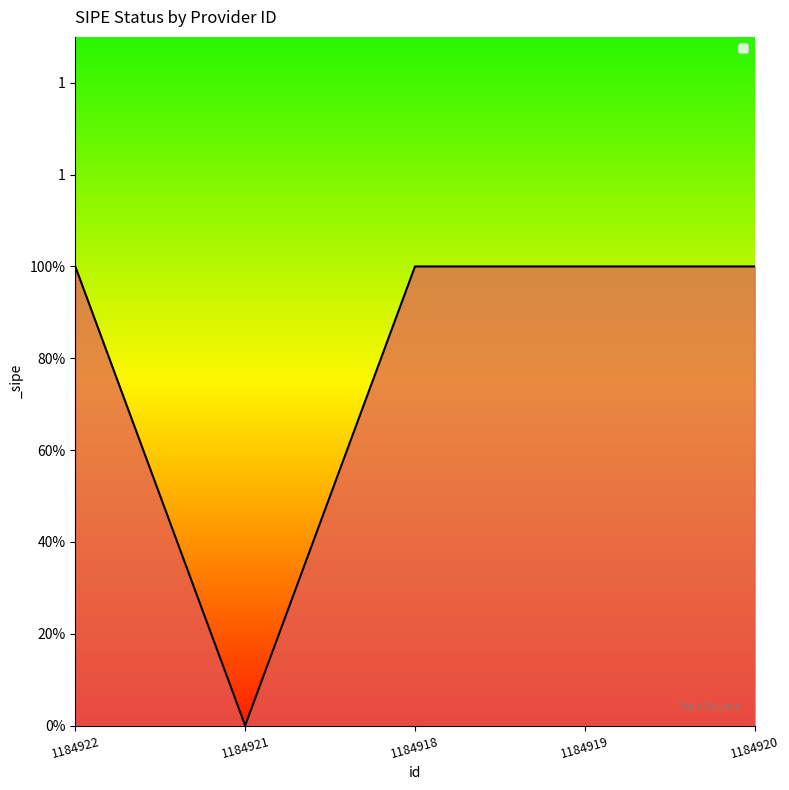

Reading left to right, list all the values displayed in this chart.

1	0	1	1	1